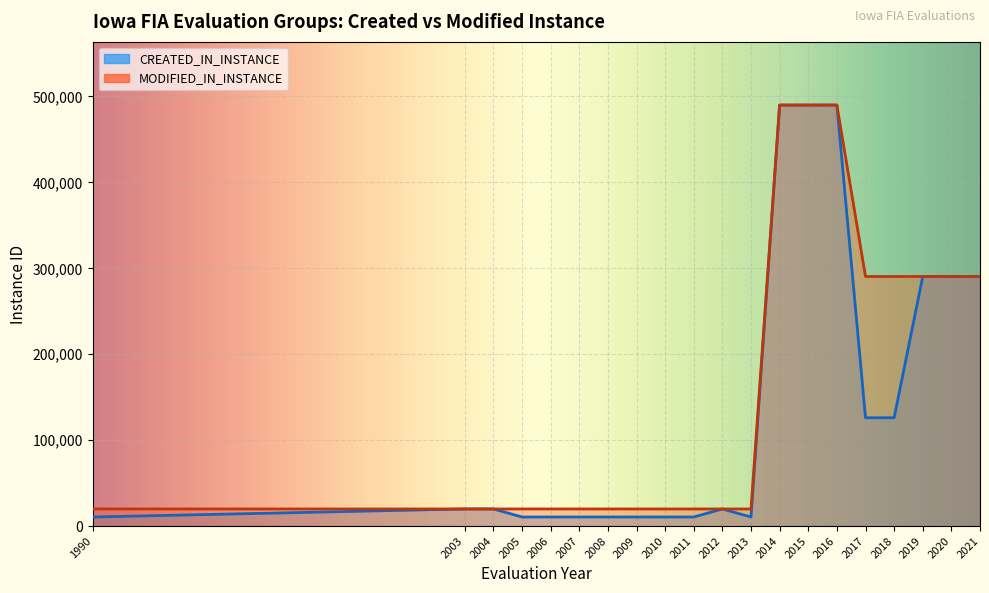

What are all the series names shown in the legend?

CREATED_IN_INSTANCE, MODIFIED_IN_INSTANCE